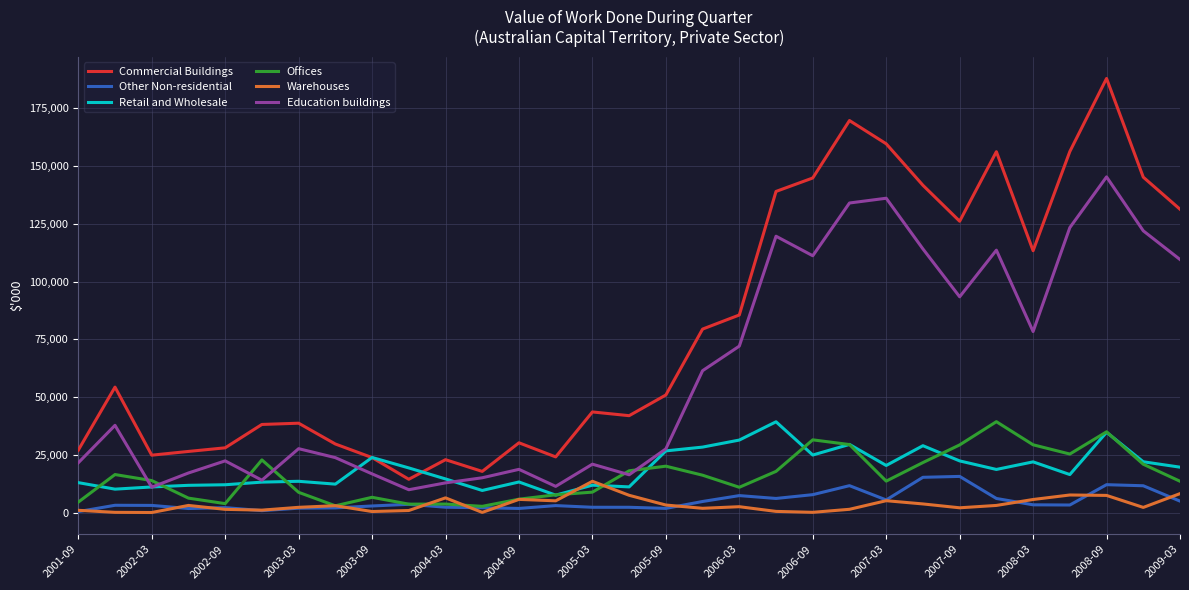

Which series has the largest range (max minus min)?

Commercial Buildings